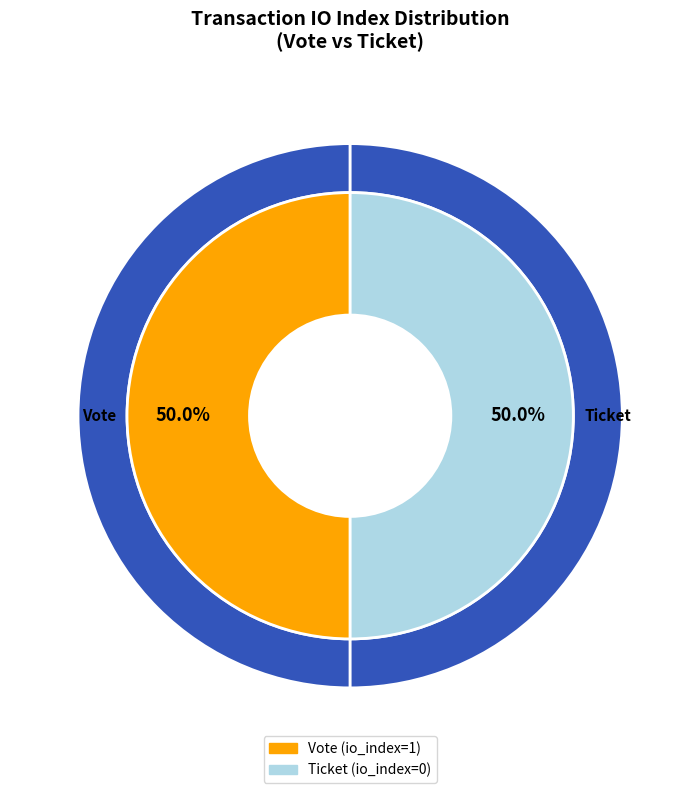

To the nearest percent, what is the average slice percentage?

50%